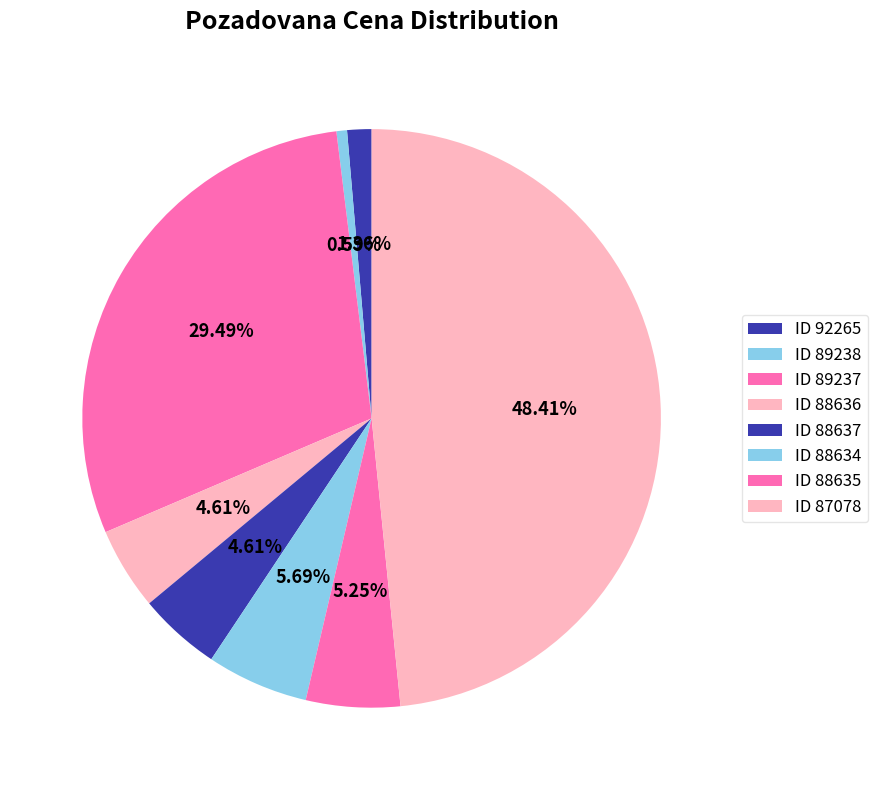

How many slices are in this pie chart?

8